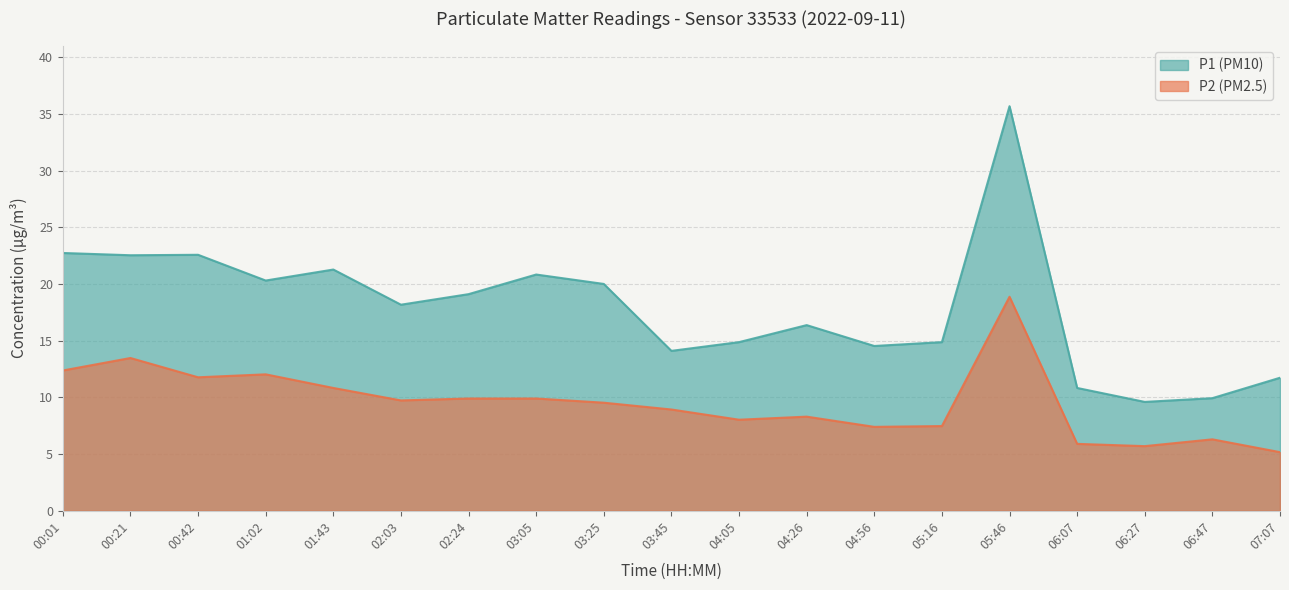

How many interior local valleys does the P2 (PM2.5) series have?

5